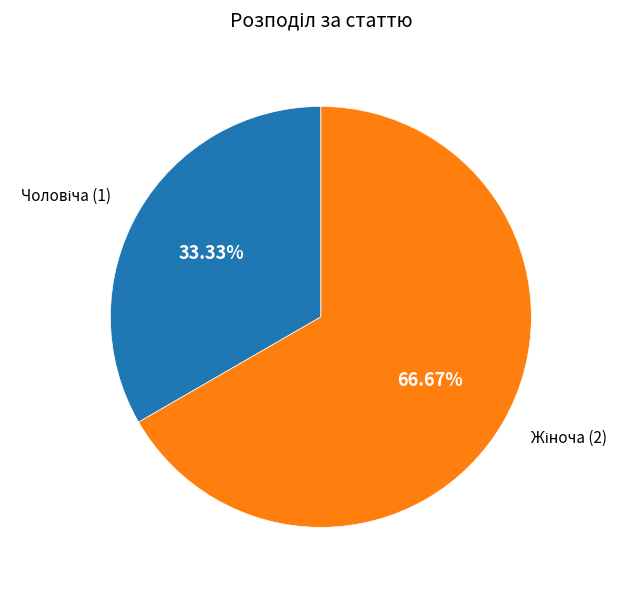

Does any single category account for the majority?

Yes